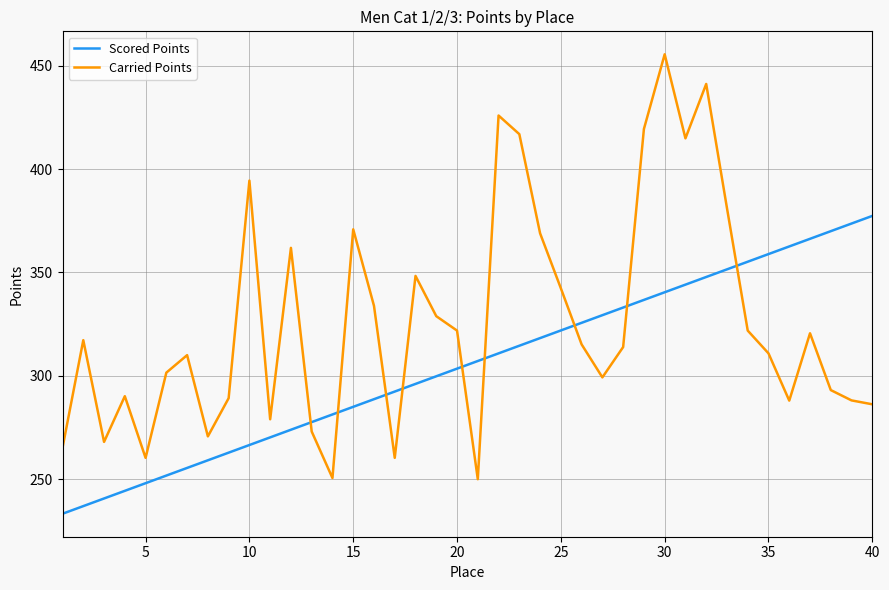

True or false: Carried Points and Scored Points cross at least once.

True